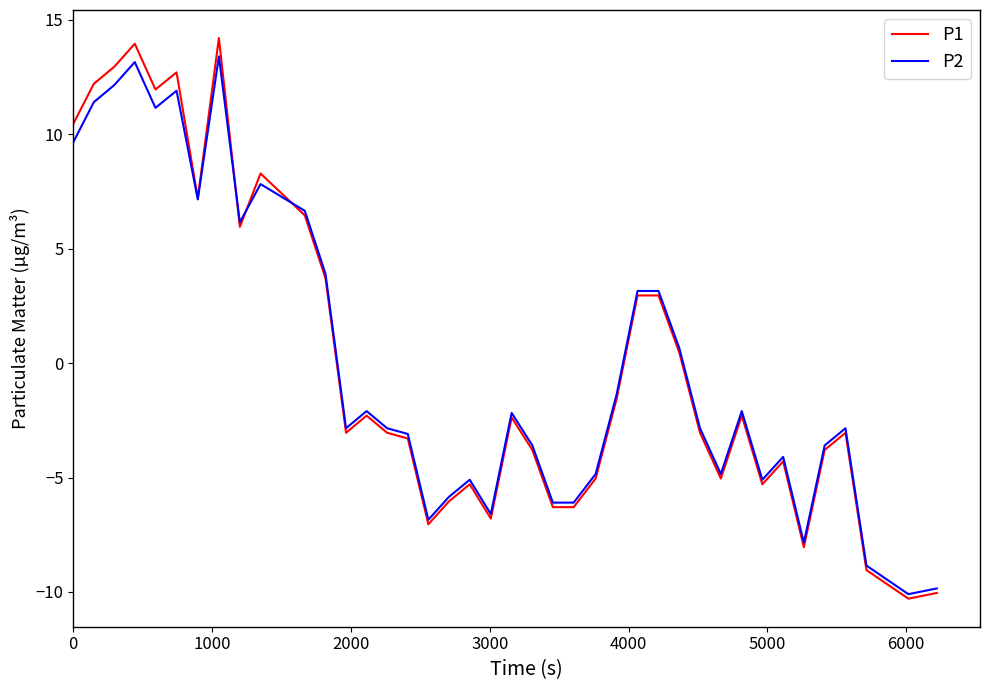

What is the greatest value displayed?

14.2